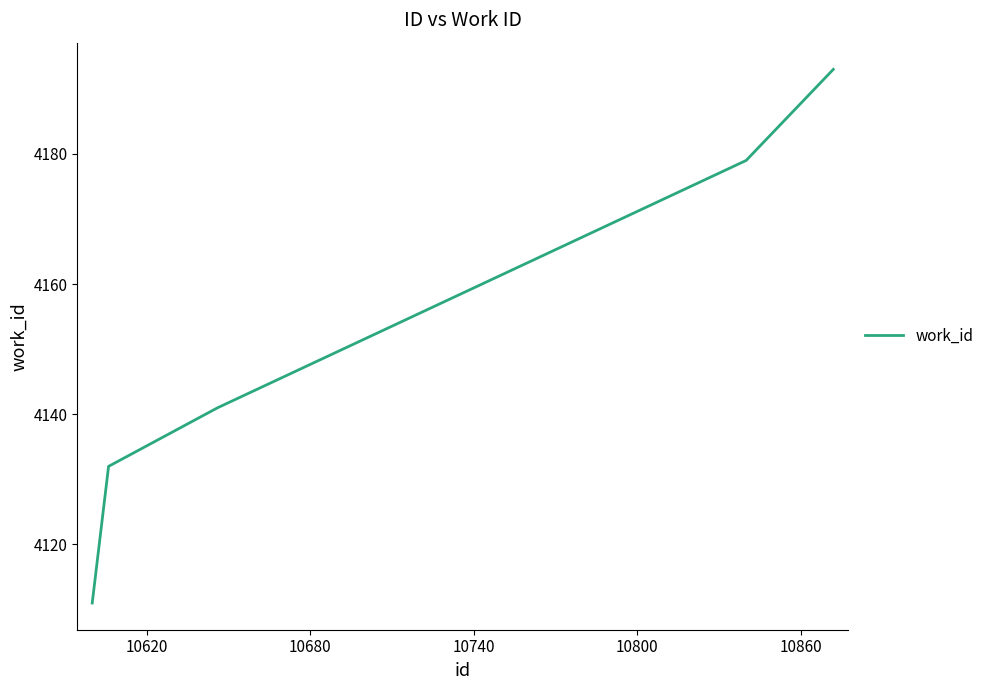

Reading left to right, what are all the values shown in this chart?

4111	4132	4141	4179	4193